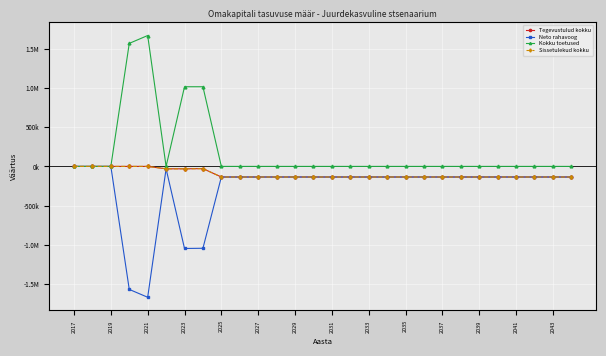

True or false: Kokku toetused and Tegevustulud kokku cross at least once.

False